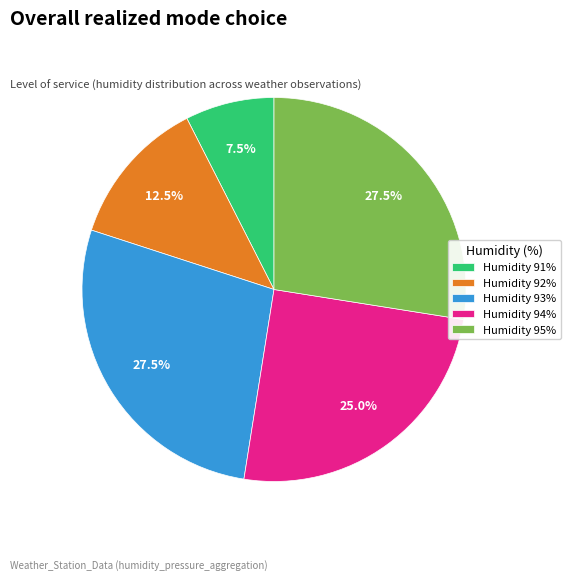

Is the sum of Humidity 93% and Humidity 94% greater than half?

Yes